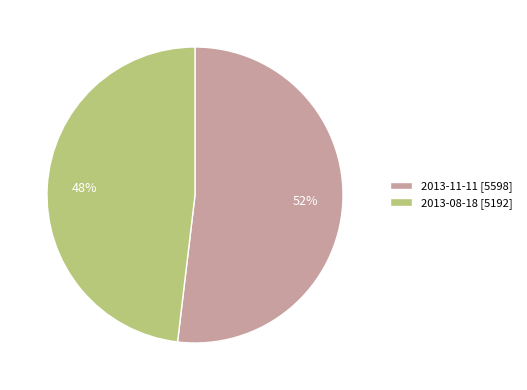

Which category has the biggest portion of the pie?

2013-11-11